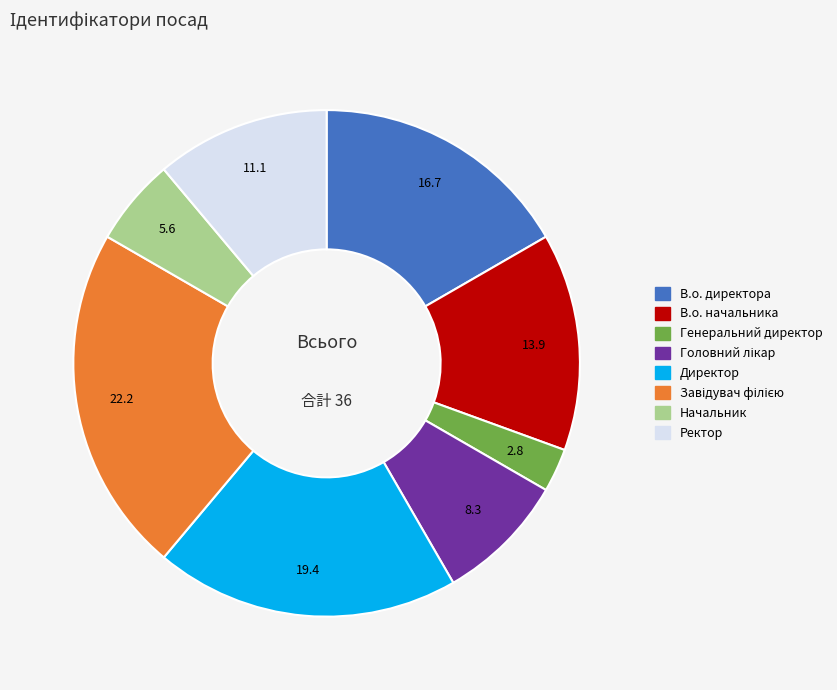

Do Начальник and Ректор together represent more than half of the pie?

No